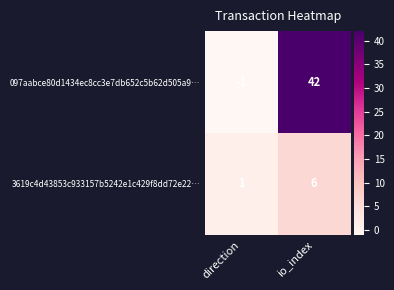

At how many categories does at least one series exceed 3?

1